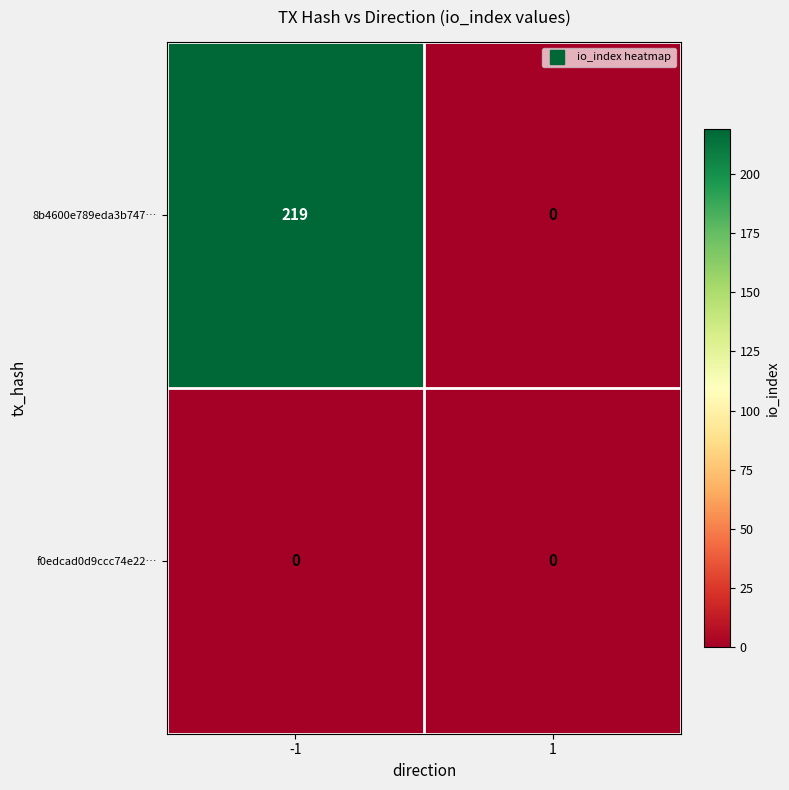

Which series changed the most between -1 and 1?

8b4600e789eda3b747…